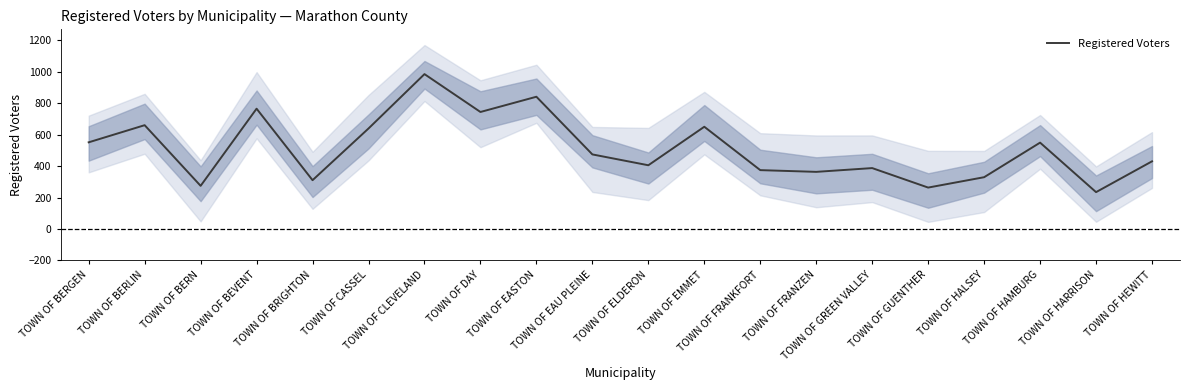

How many lines are shown in the chart?

1